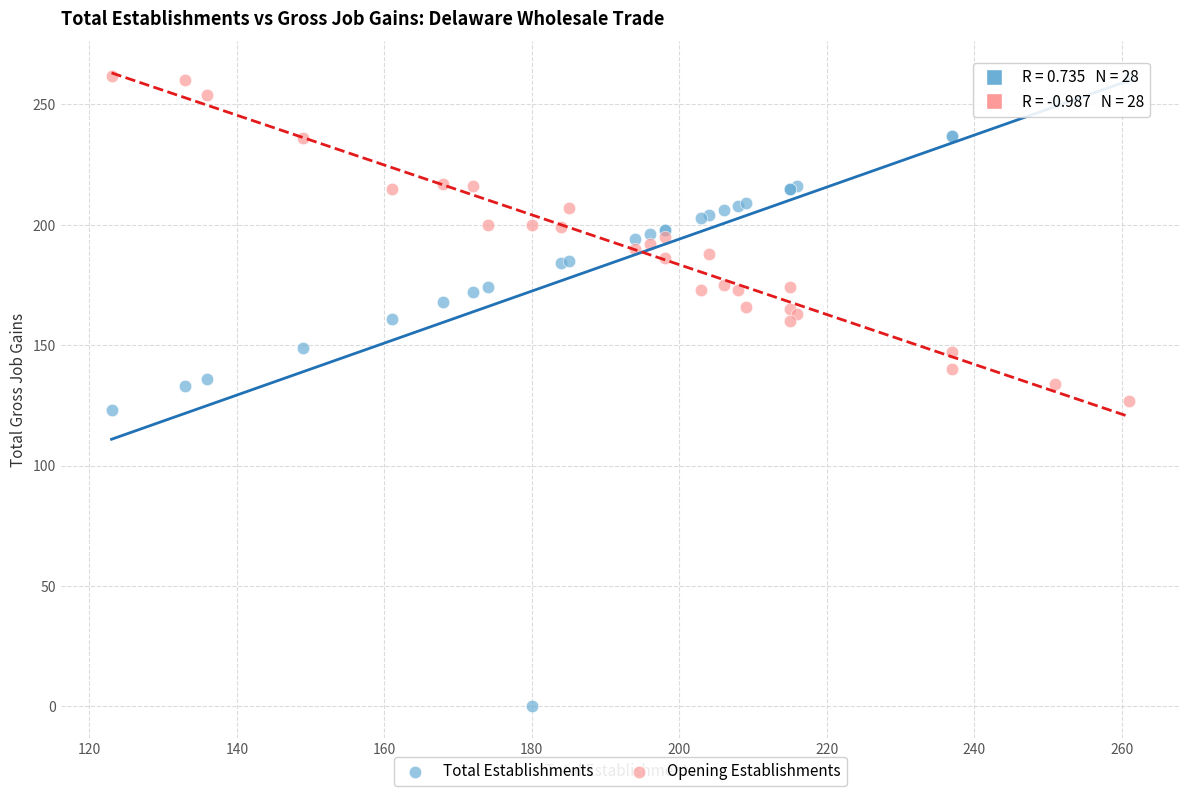

What is the X range (max minus min) for the scatter plot?

138